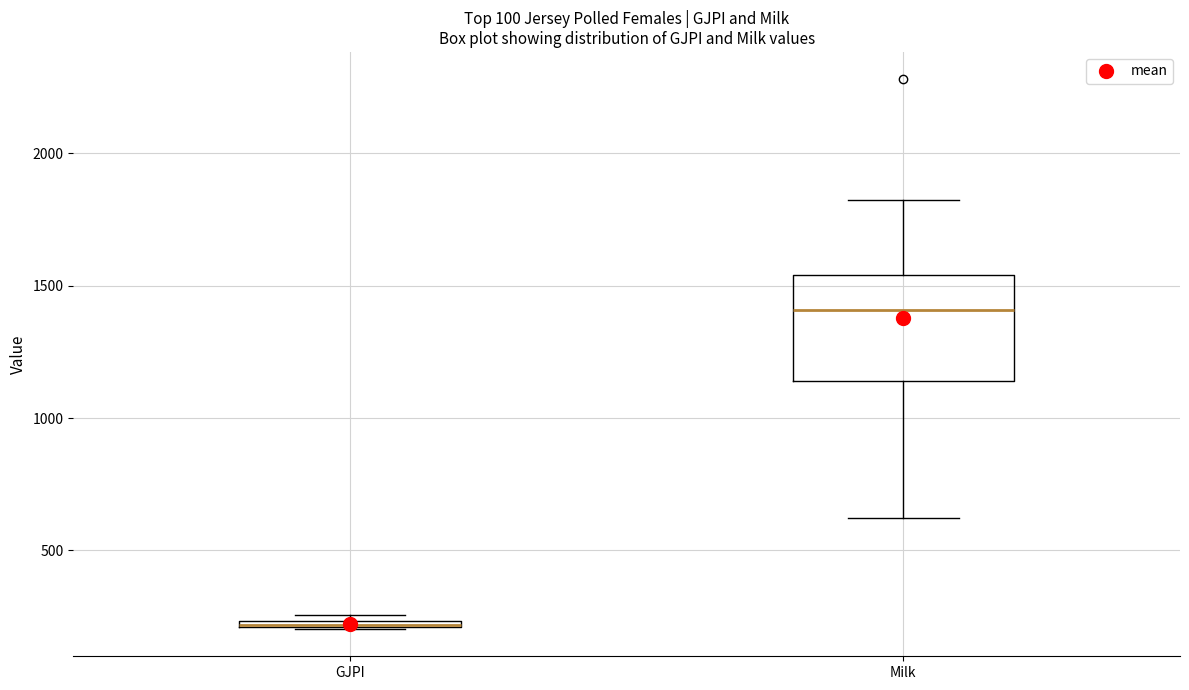

Which box's median line is the lowest?

GJPI